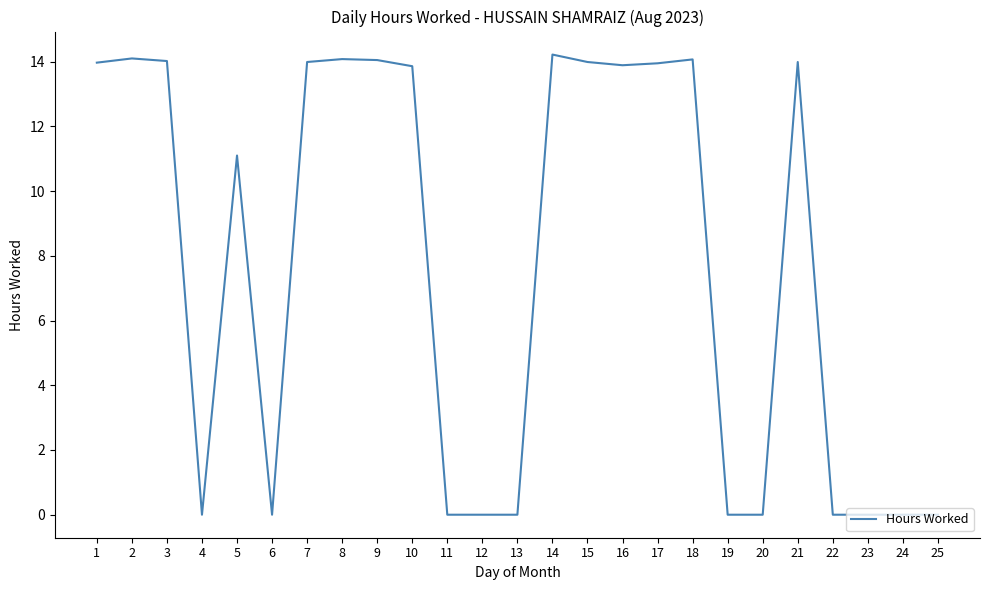

The chart shows a value of 0.0 at 25. True or false?

True